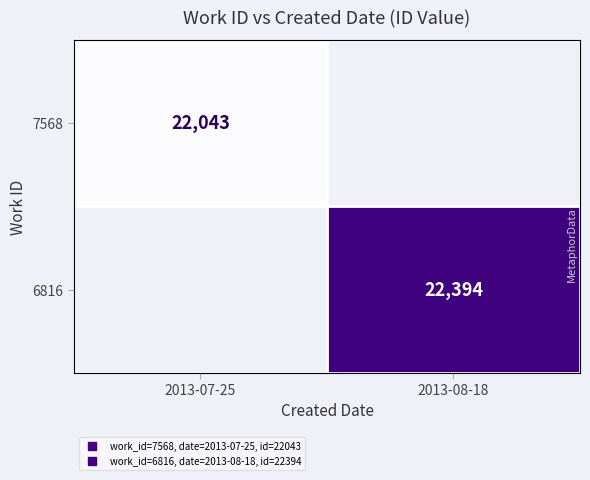

What is the greatest value displayed?

22394.0